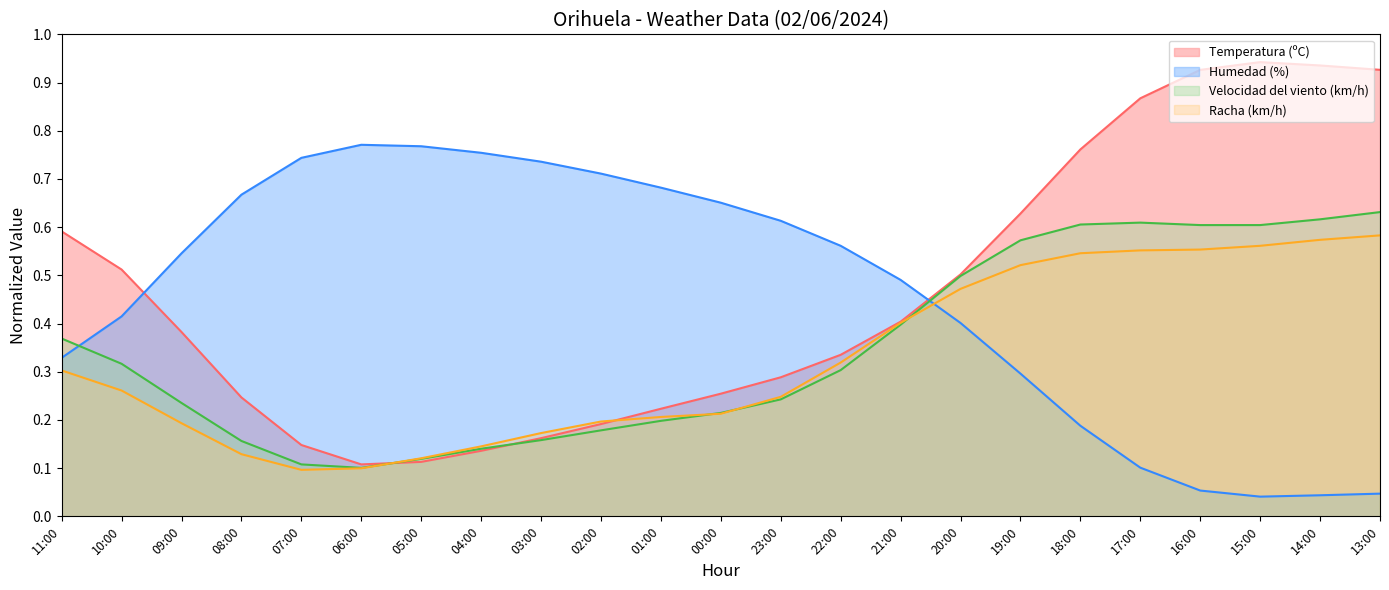

Where is the first local maximum for Temperatura (ºC)?

15:00